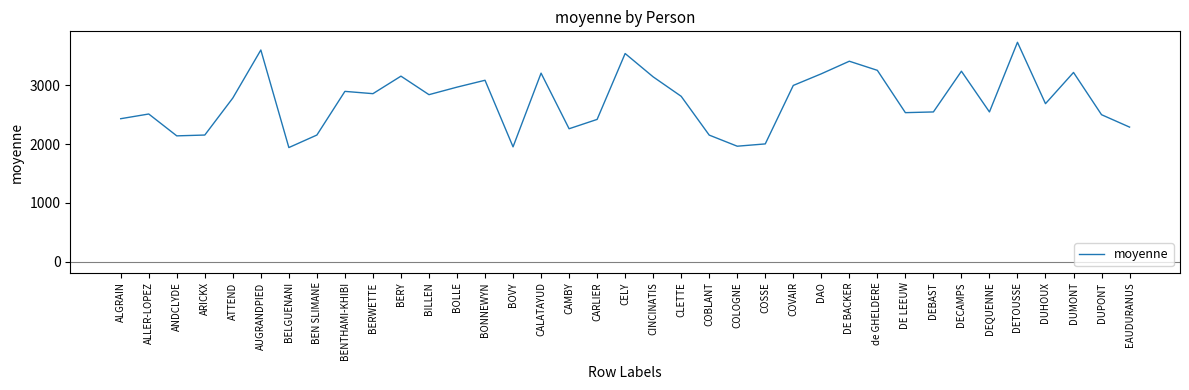

What is the smallest value displayed?

1941